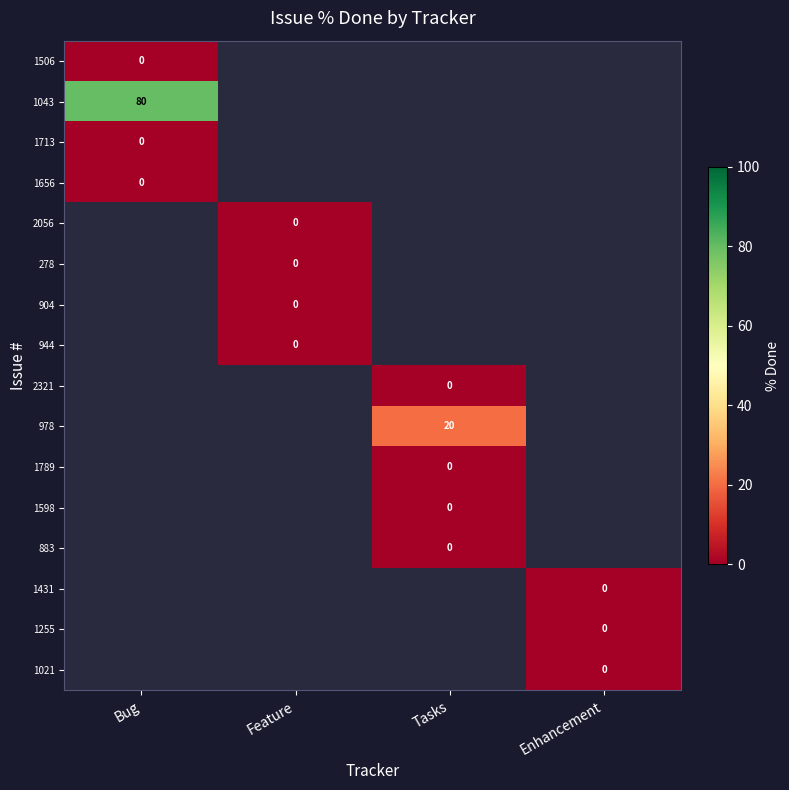

At Bug, list the series in order from largest to smallest.

1043, 1713, 1656, 2056, 278, 904, 944, 2321, 978, 1789, 1598, 883, 1431, 1255, 1021, 1506